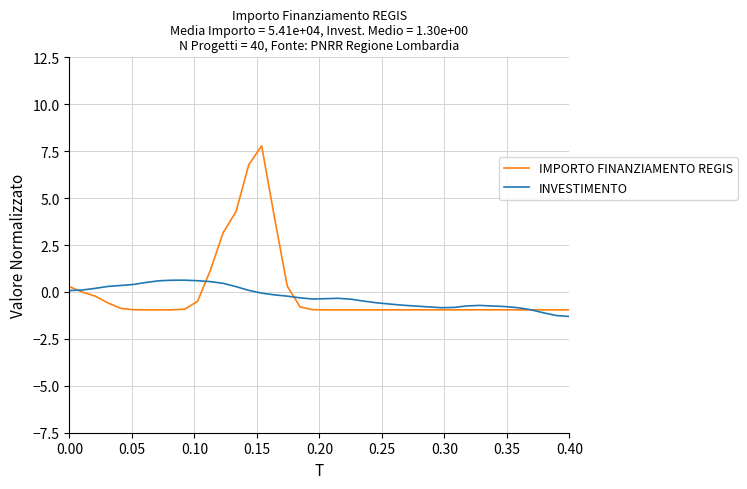

Which series has the largest range (max minus min)?

IMPORTO FINANZIAMENTO REGIS